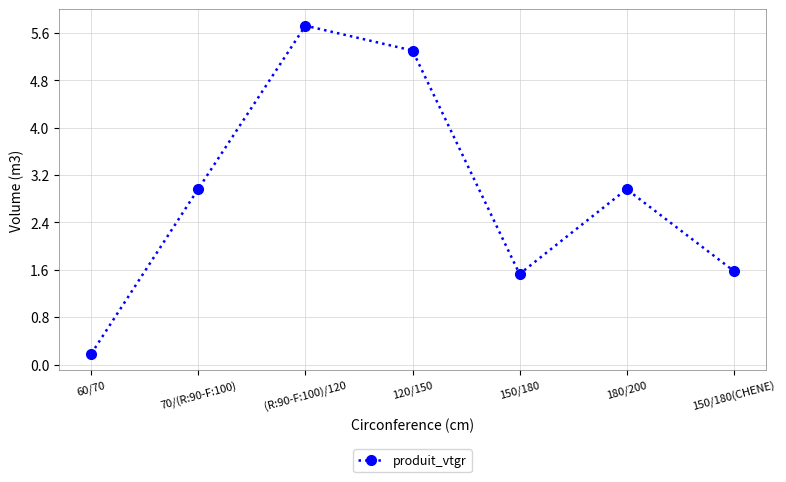

What is the ratio of the value at 180/200 to the value at 150/180?

1.9